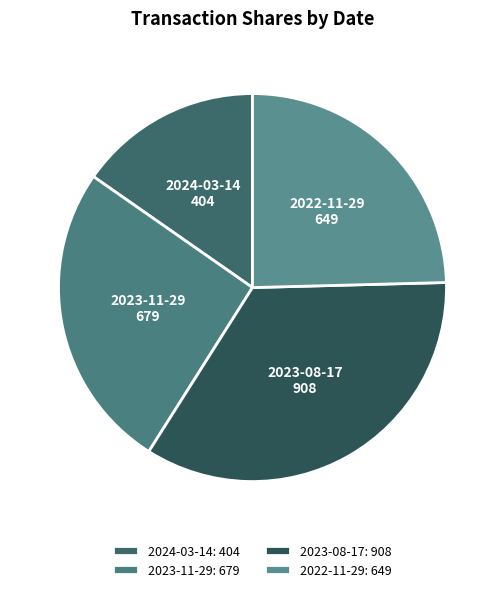

True or false: 2024-03-14 accounts for 29% of the total.

False